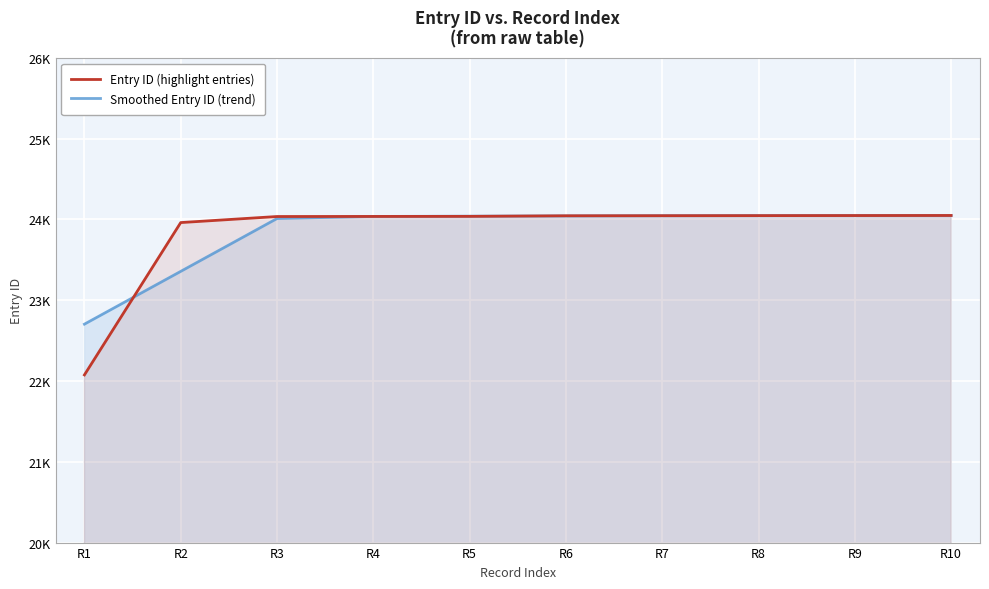

Reading left to right, list all the values displayed in this chart.

Entry ID (highlight entries): R1=22075	R2=23960	R3=24035	R4=24036	R5=24037	R6=24044	R7=24045	R8=24046	R9=24047	R10=24048
Smoothed Entry ID (trend): R1=22703	R2=23356	R3=24010	R4=24036	R5=24039	R6=24042	R7=24045	R8=24046	R9=24047	R10=24047